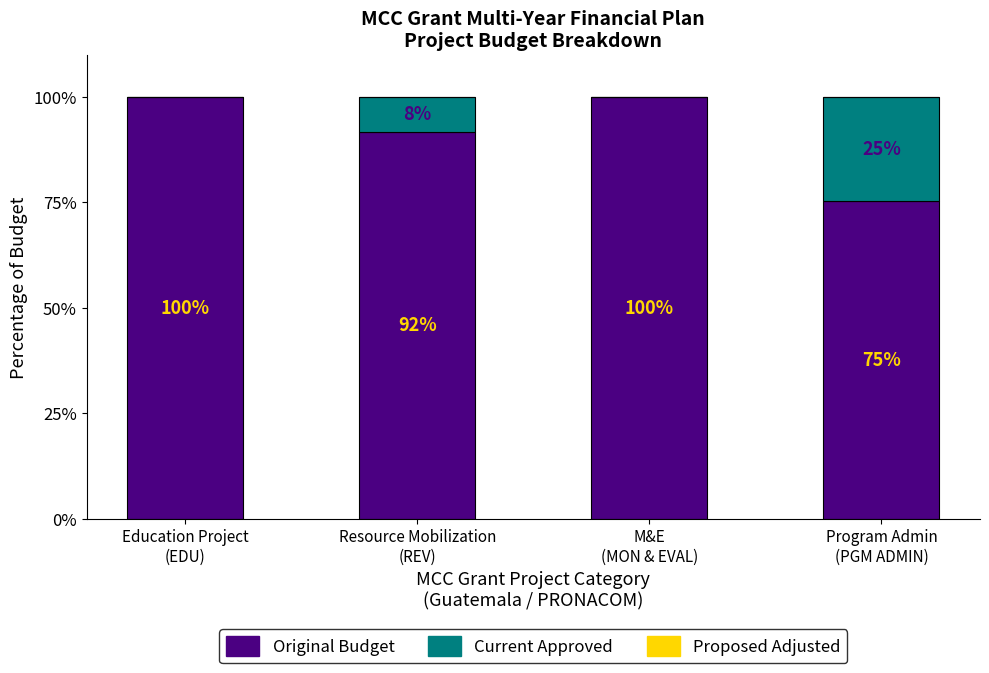

Does the chart contain stacked bars?

Yes